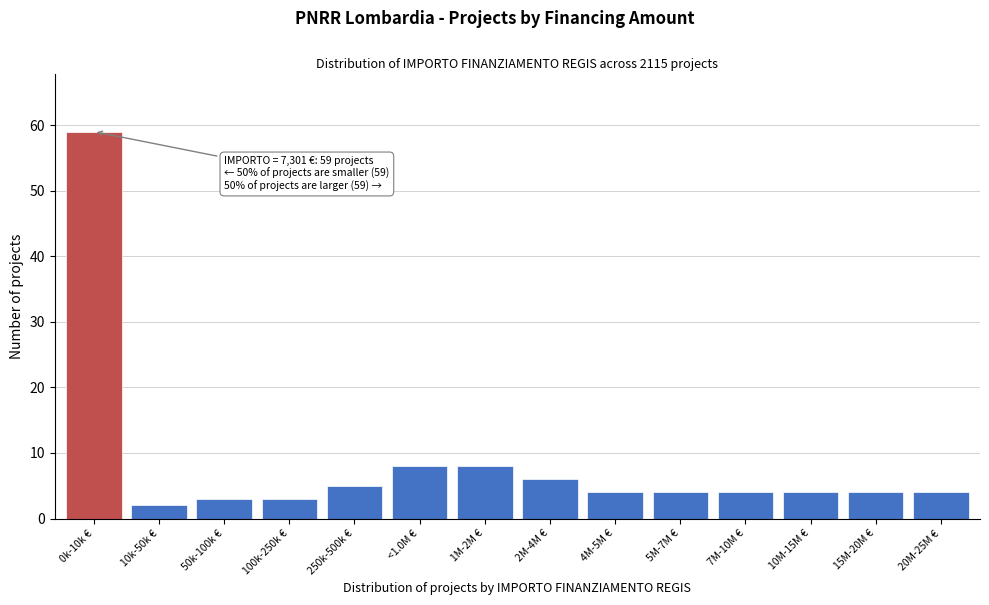

Reading right to left, what are all the values shown in this chart?

20M-25M €=4	15M-20M €=4	10M-15M €=4	7M-10M €=4	5M-7M €=4	4M-5M €=4	2M-4M €=6	1M-2M €=8	<1.0M €=8	250k-500k €=5	100k-250k €=3	50k-100k €=3	10k-50k €=2	0k-10k €=59